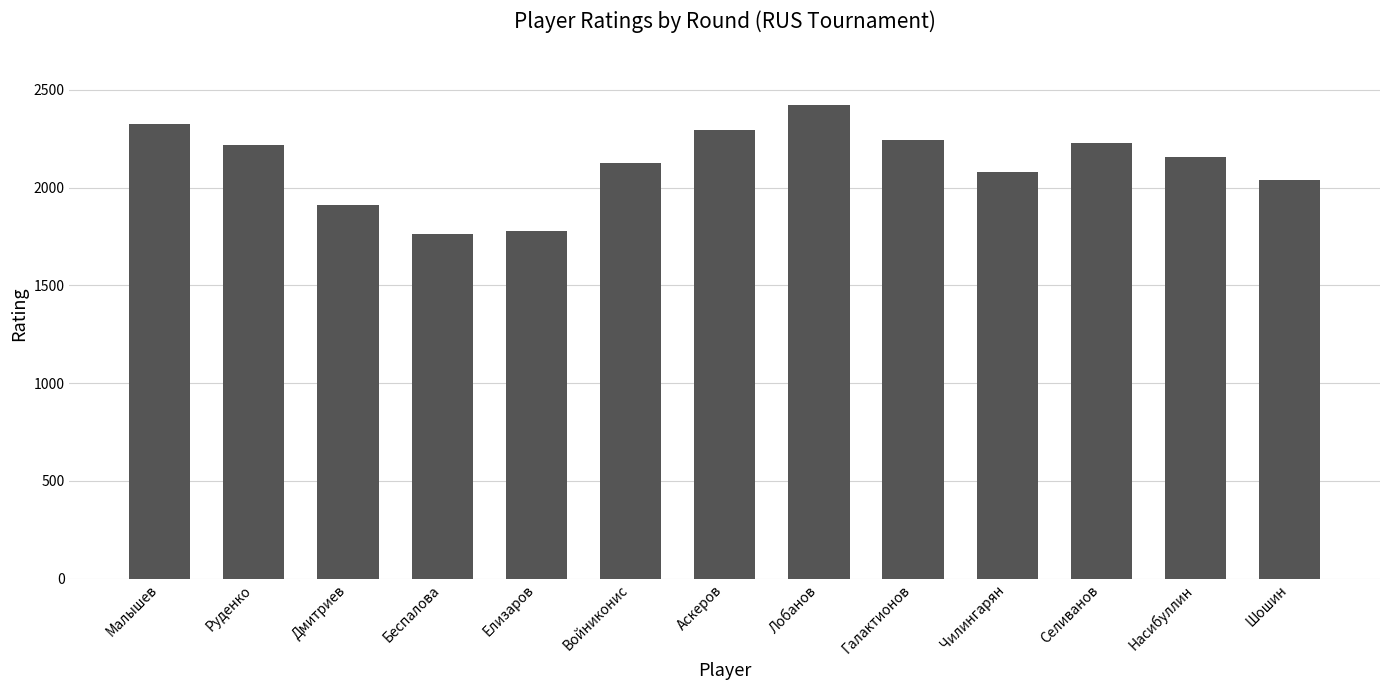

True or false: the data shows 2297 at Аскеров.

True